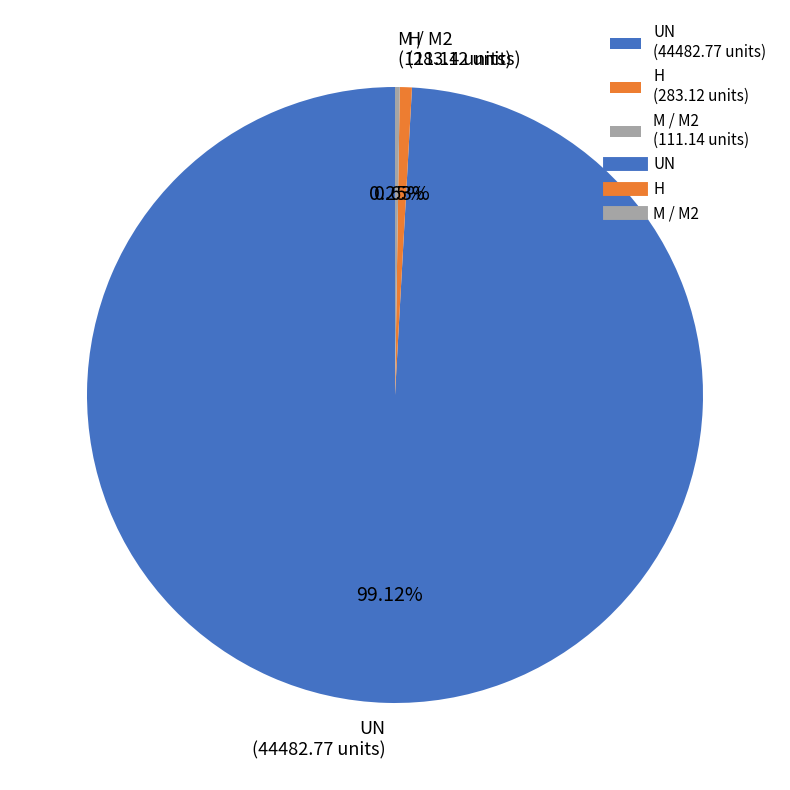

To the nearest percent, what is the difference between the largest and smallest slice percentages?

99%